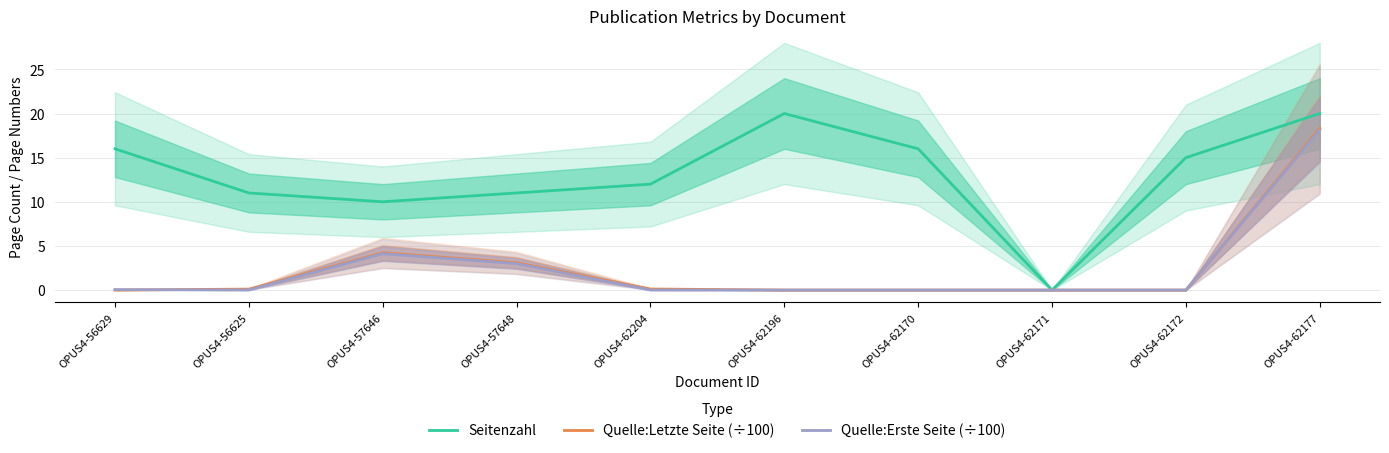

Which series ends up on top after the final intersection of Quelle:Erste Seite (÷100) and Quelle:Letzte Seite (÷100)?

Quelle:Letzte Seite (÷100)